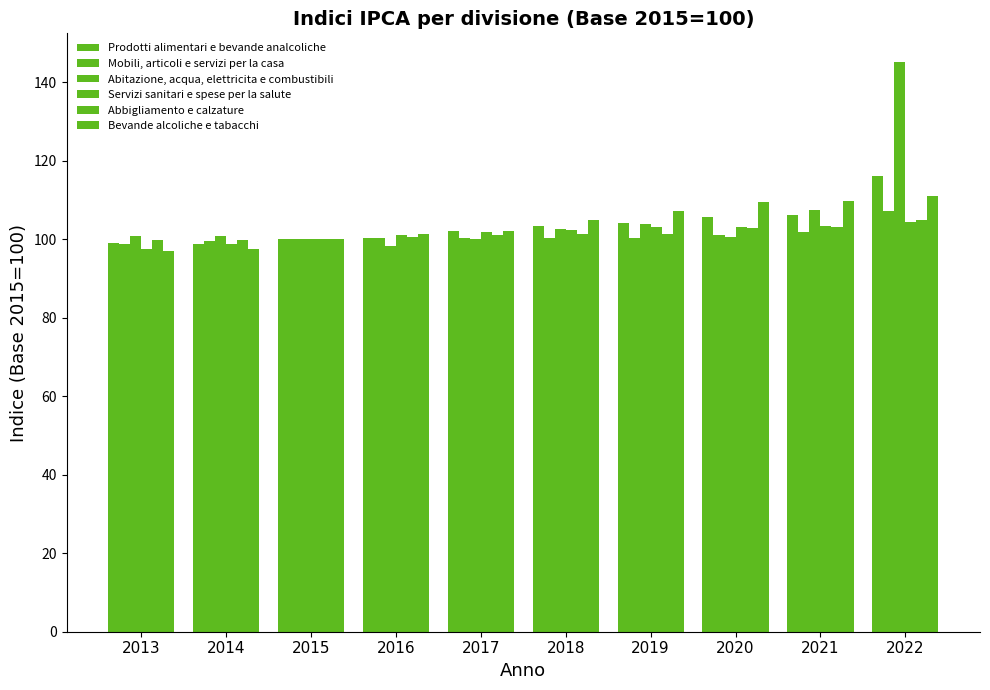

How many values in the Bevande alcoliche e tabacchi series are below 105?

5